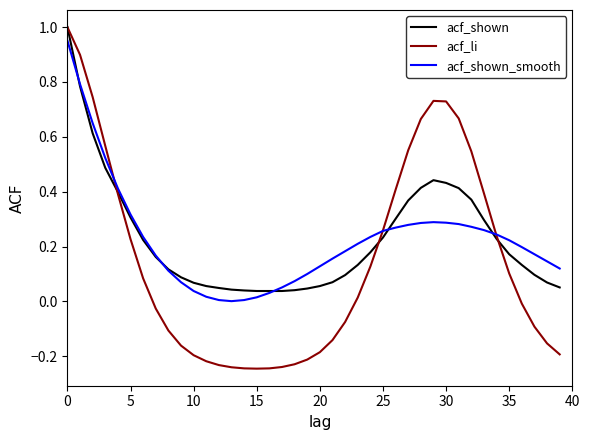

Which series has the widest spread of values?

acf_li